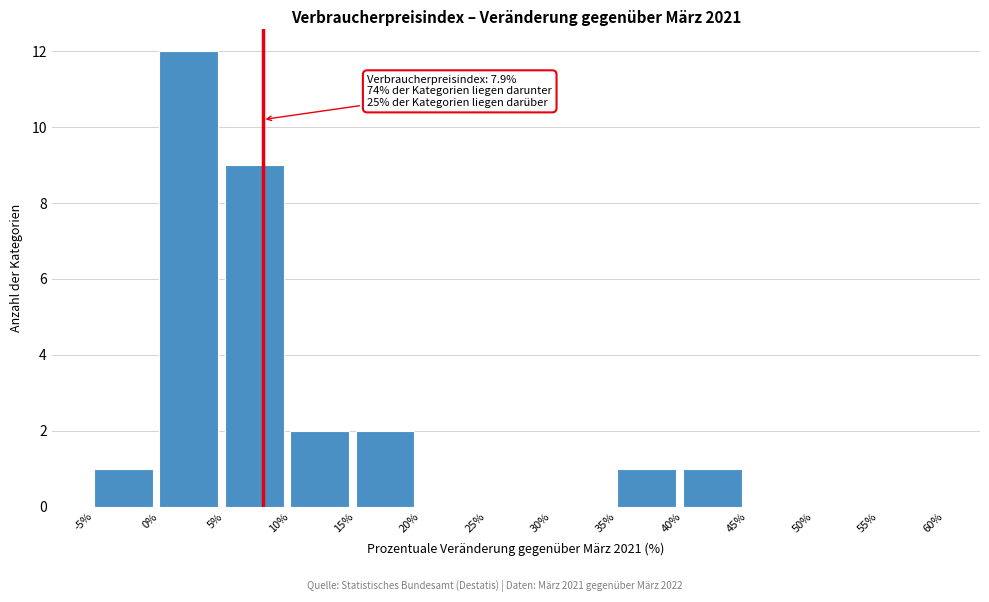

Which range on the x-axis has the tallest bar?

0% to 5%